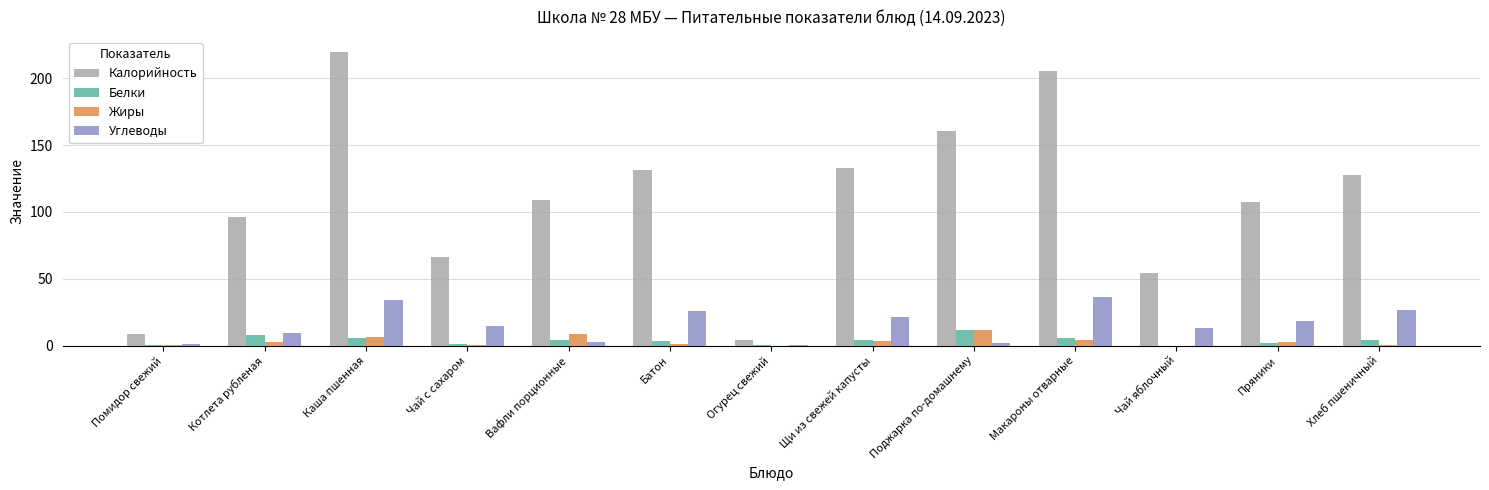

How many data points in Жиры are above 2?

7